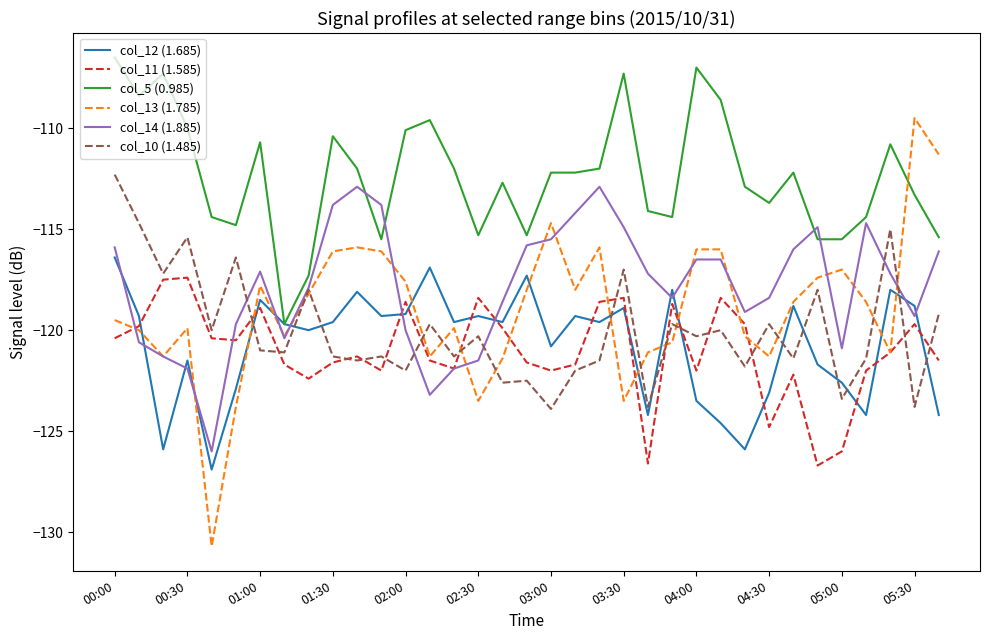

After their last crossing, which series has the higher values: col_12 (1.685) or col_10 (1.485)?

col_10 (1.485)